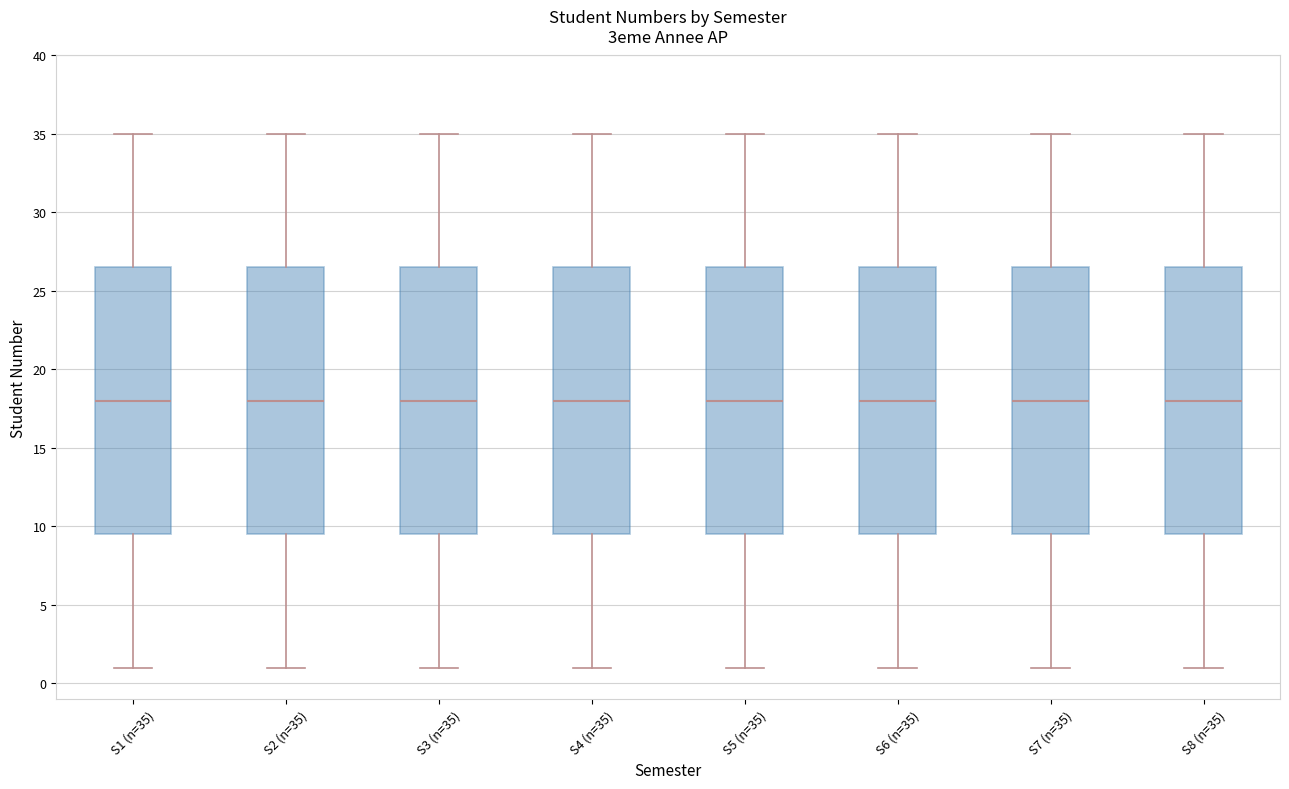

Reading left to right, read every box against the y-axis: the position of its median line, the range the box covers, and the ends of its whiskers. The values are not printed on the chart, so give them approximately, as read against the axis.

S1 (n=35): median 18.0, box 9.5 to 26.5, whiskers 1.0 to 35.0
S2 (n=35): median 18.0, box 9.5 to 26.5, whiskers 1.0 to 35.0
S3 (n=35): median 18.0, box 9.5 to 26.5, whiskers 1.0 to 35.0
S4 (n=35): median 18.0, box 9.5 to 26.5, whiskers 1.0 to 35.0
S5 (n=35): median 18.0, box 9.5 to 26.5, whiskers 1.0 to 35.0
S6 (n=35): median 18.0, box 9.5 to 26.5, whiskers 1.0 to 35.0
S7 (n=35): median 18.0, box 9.5 to 26.5, whiskers 1.0 to 35.0
S8 (n=35): median 18.0, box 9.5 to 26.5, whiskers 1.0 to 35.0